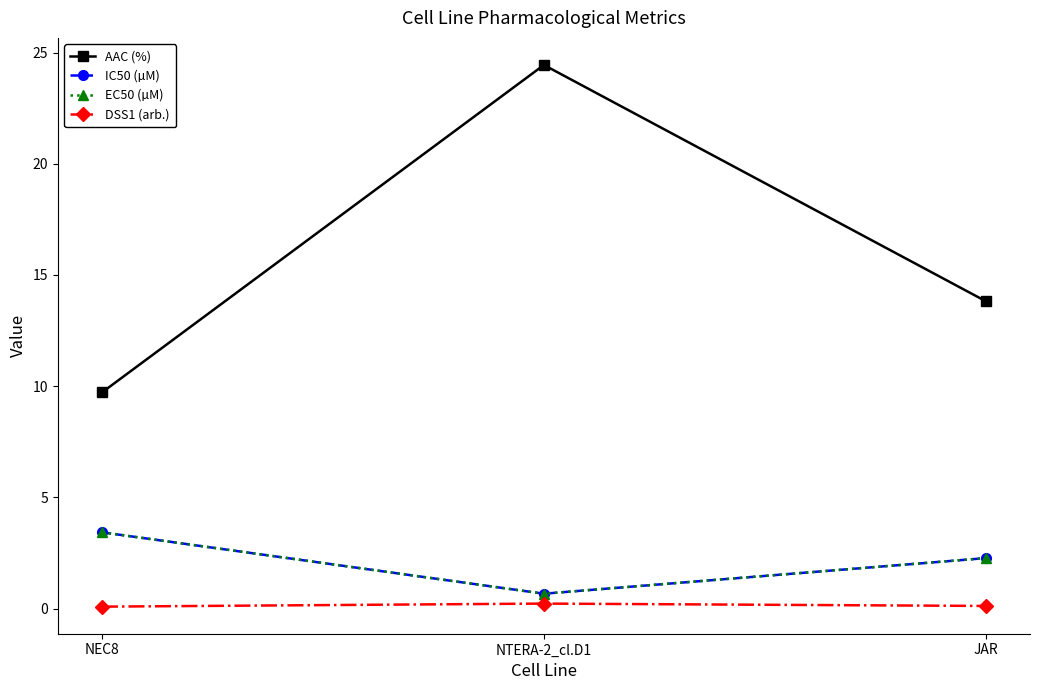

True or false: DSS1 (arb.) has a value of 0.1 at NTERA-2_cl.D1.

False